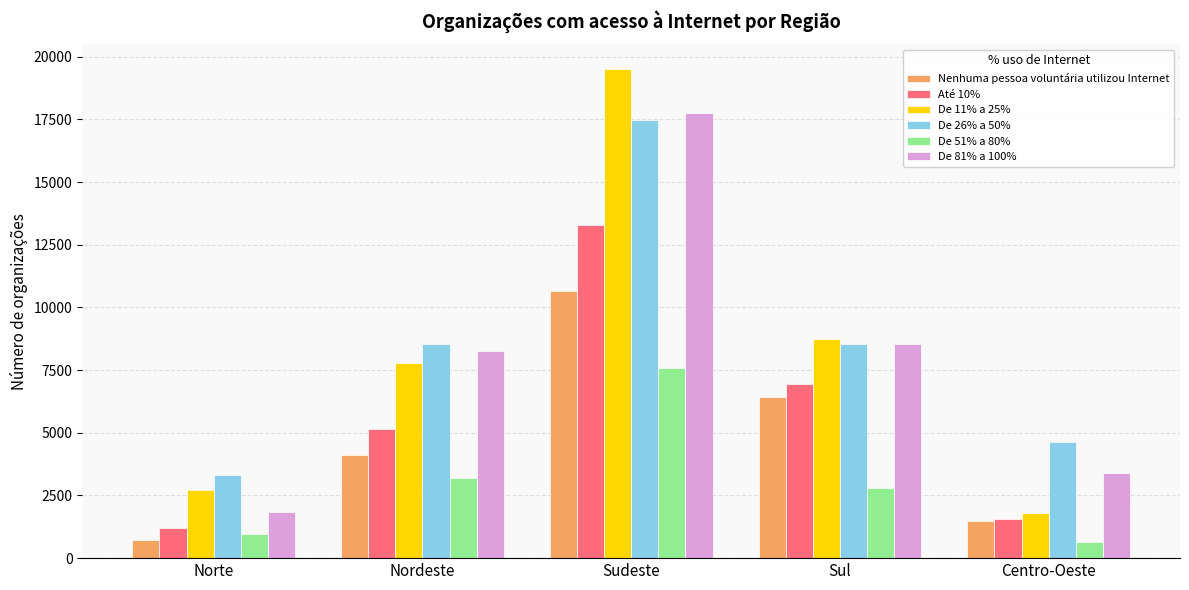

Between Nordeste and Centro-Oeste, which series saw the biggest shift?

De 11% a 25%